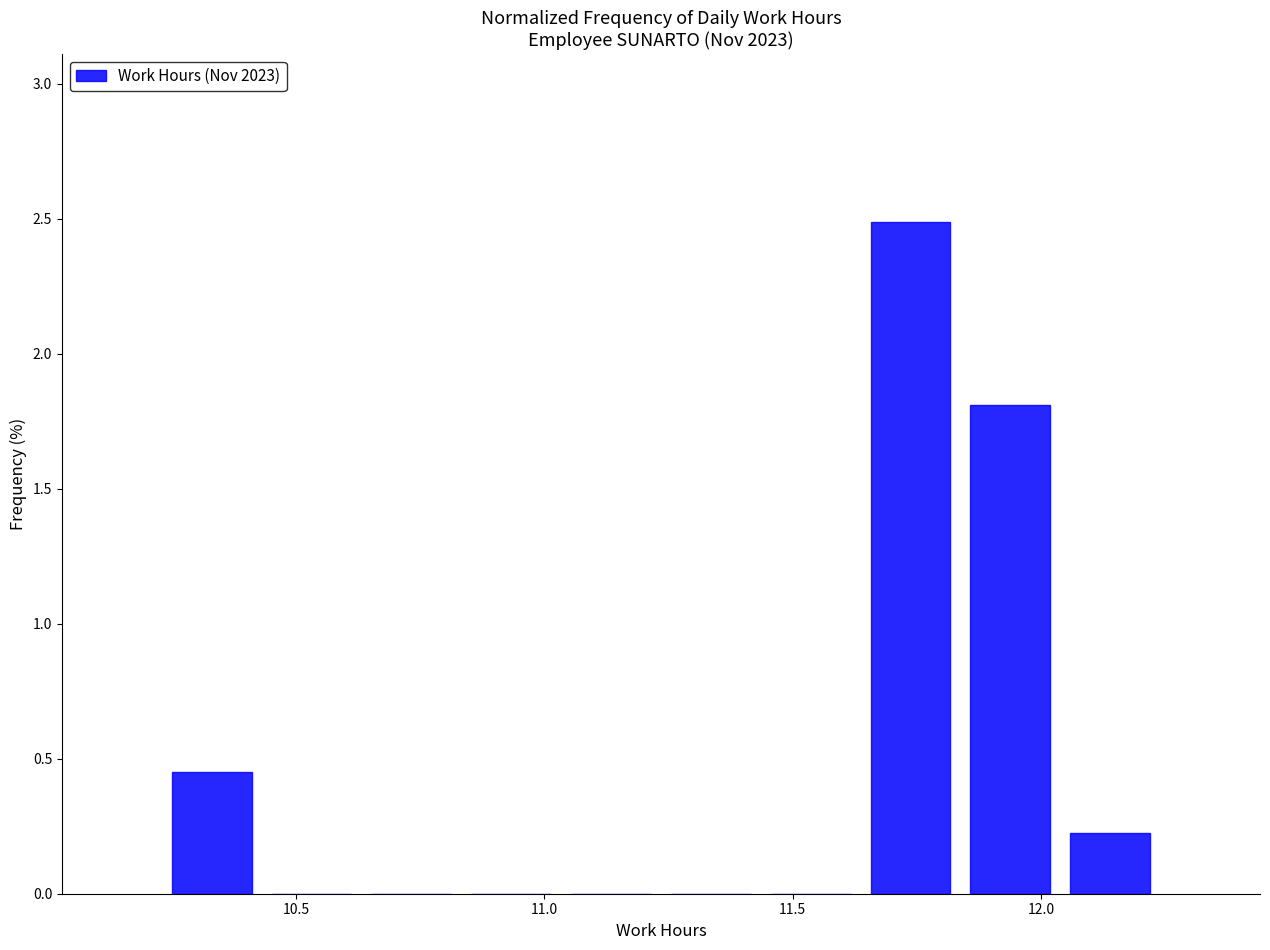

What is the height of the bar covering 10.25 to 10.45 on the x-axis? Neither the bar edges nor the heights are printed on the chart, so give them approximately, as read against the axes.

0.45